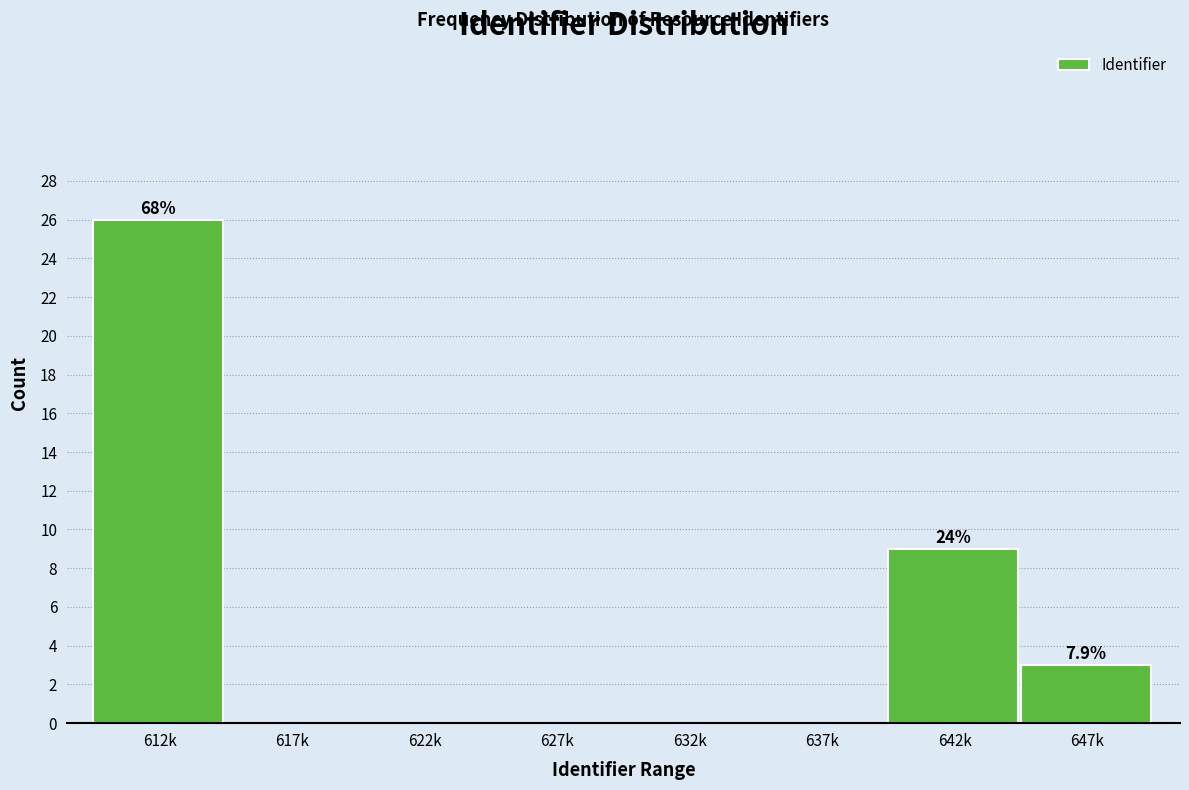

Reading right to left, transcribe all the data shown in this chart.

647k=3	642k=9	637k=0	632k=0	627k=0	622k=0	617k=0	612k=26